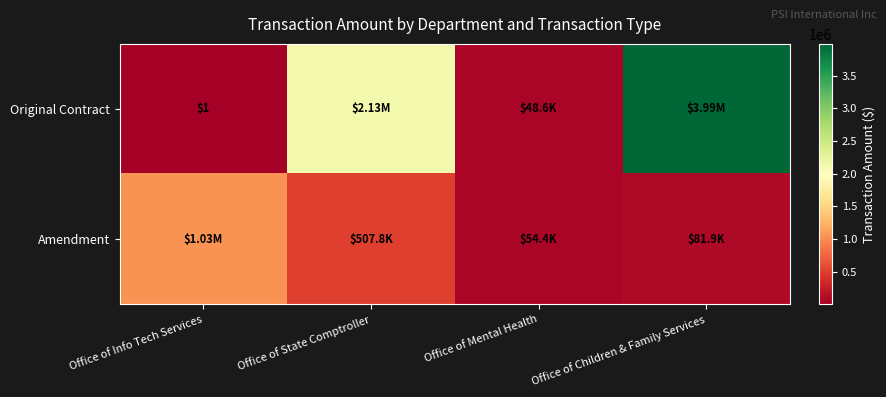

Between Office of Mental Health and Office of Children & Family Services, which series saw the biggest shift?

Original Contract